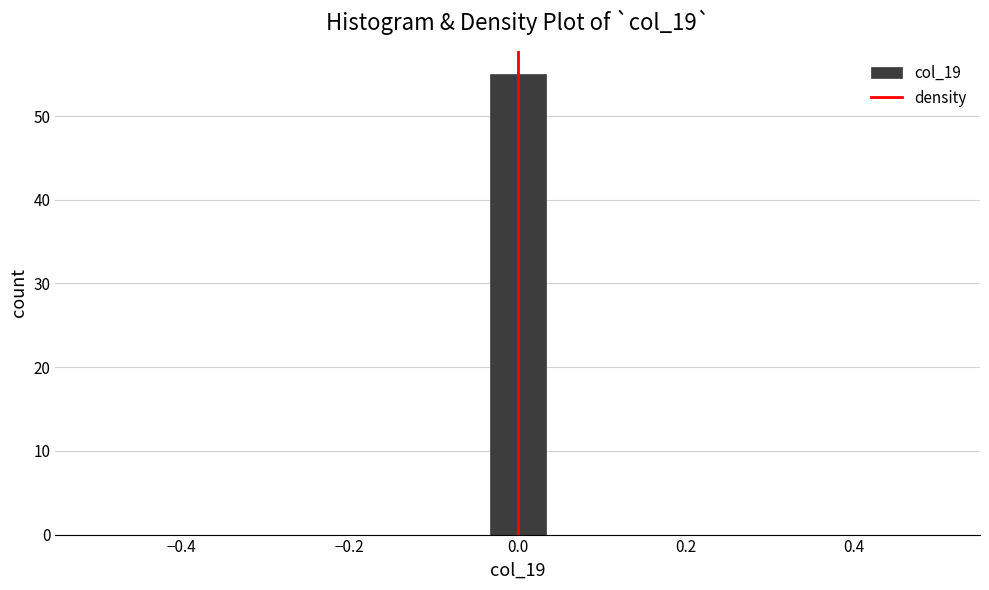

Around what value on the x-axis is the tallest bar? Give the approximate position of its centre, as read against the axis.

0.00